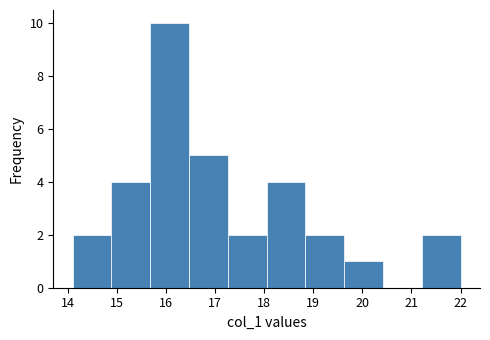

How tall is the bar that spans 18.05 to 18.84 on the x-axis? Neither the bar edges nor the heights are printed on the chart, so give them approximately, as read against the axes.

4